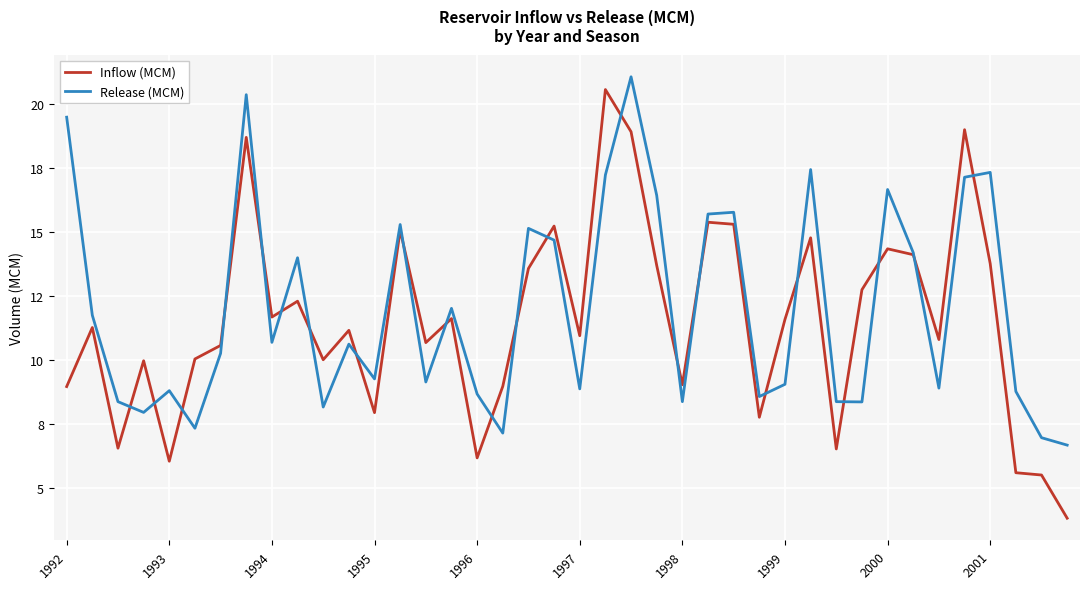

What is the difference between the maximum and second lowest values in the Release (MCM) series?

14.1